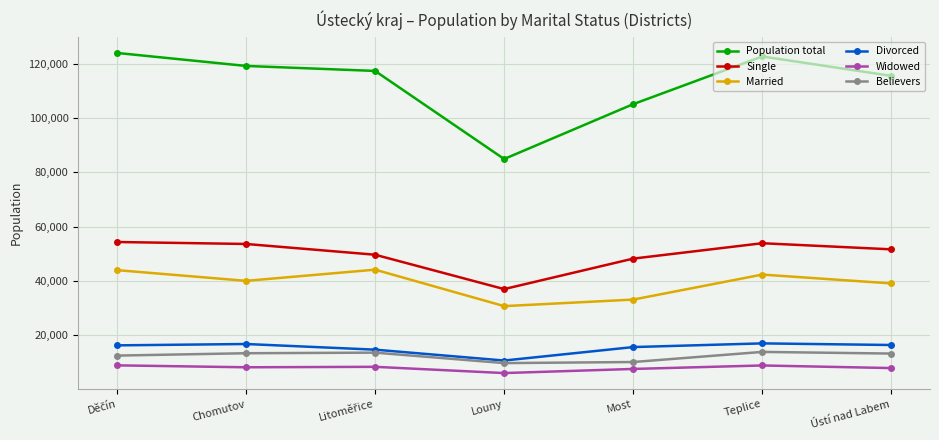

At how many categories does at least one series exceed 52855?

7